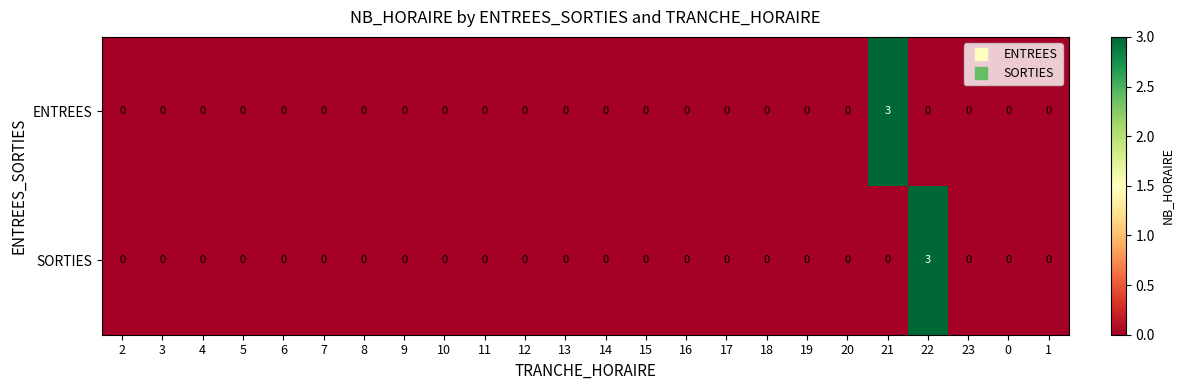

How many ENTREES values are between 0 and 1?

23